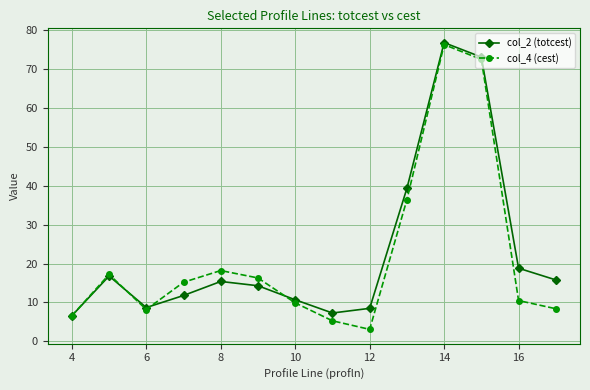

What is the maximum value for col_4 (cest)?

76.2